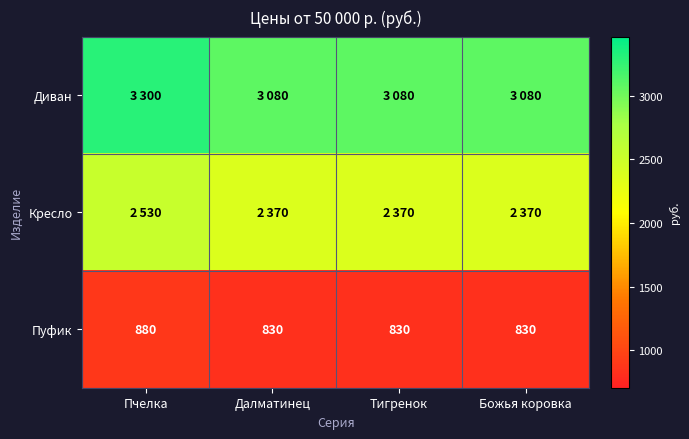

What is the sum of all Пуфик values?

3370